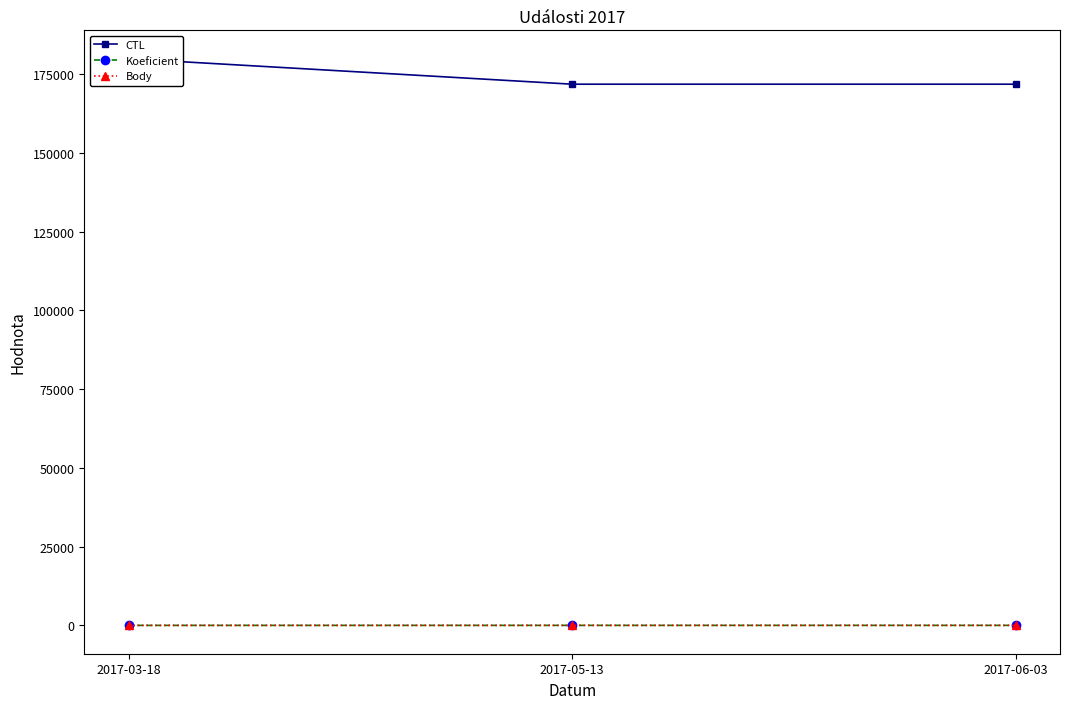

True or false: Koeficient has a value of 4 at 2017-06-03.

False